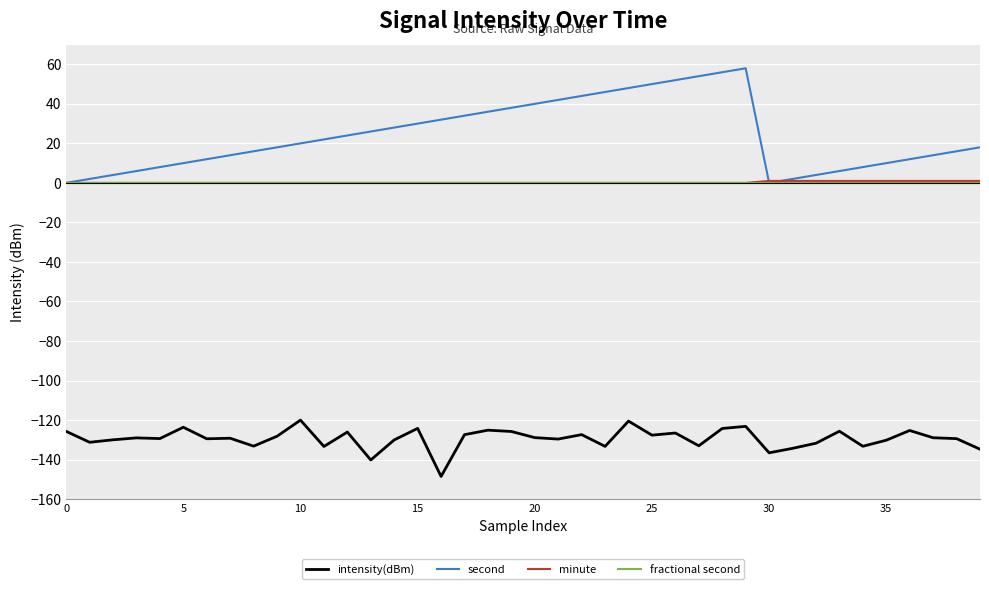

What is the maximum value shown in the chart?

58.0